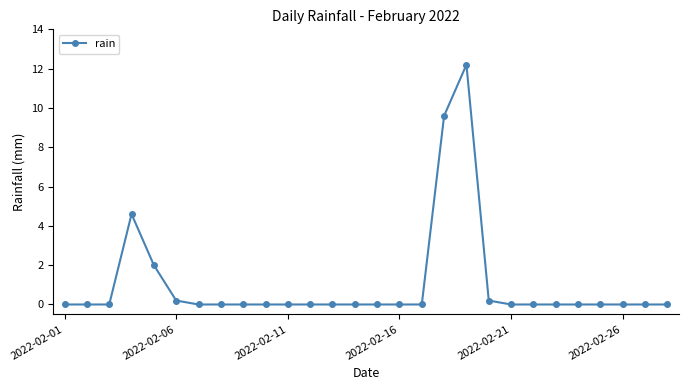

Reading left to right, list all the values displayed in this chart.

0.0	0.0	0.0	4.6	2.0	0.2	0.0	0.0	0.0	0.0	0.0	0.0	0.0	0.0	0.0	0.0	0.0	9.6	12.2	0.2	0.0	0.0	0.0	0.0	0.0	0.0	0.0	0.0